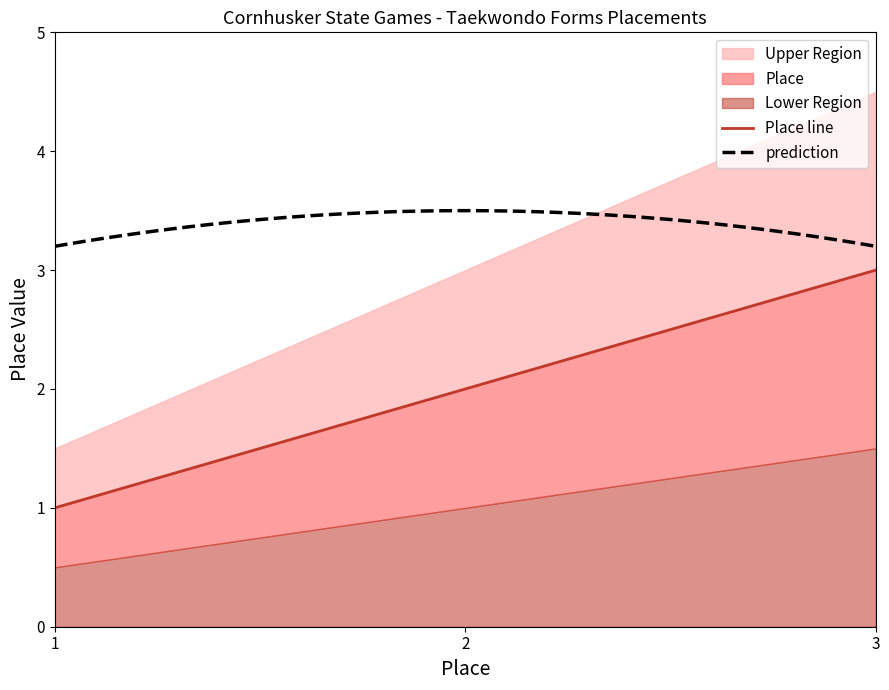

At which category does the chart reach its peak across all series?

3